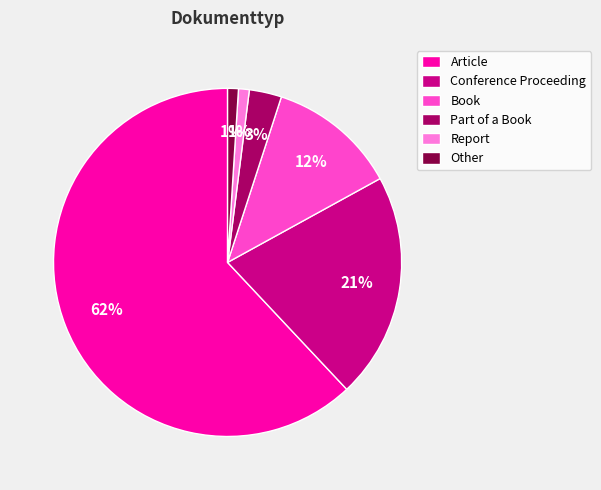

Do Other and Article together represent more than half of the pie?

Yes